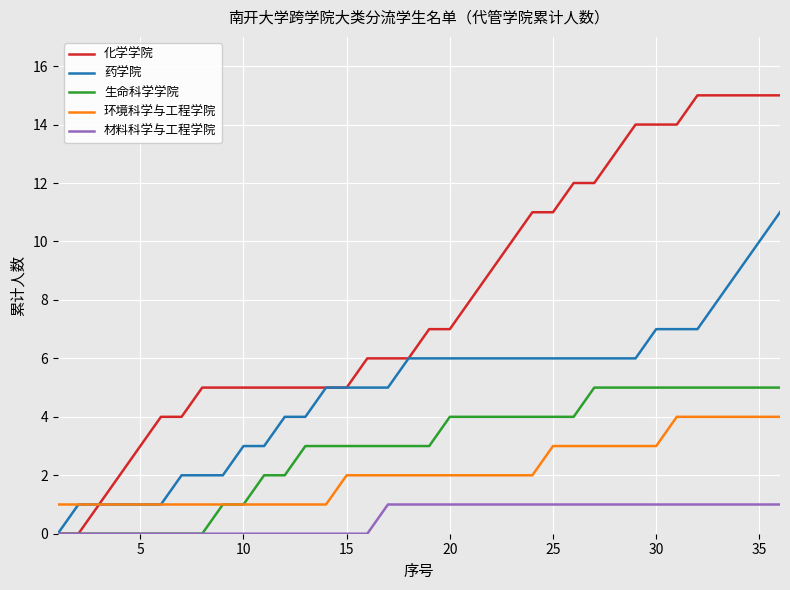

Rank the series by their maximum value, from lowest to highest.

材料科学与工程学院, 环境科学与工程学院, 生命科学学院, 药学院, 化学学院